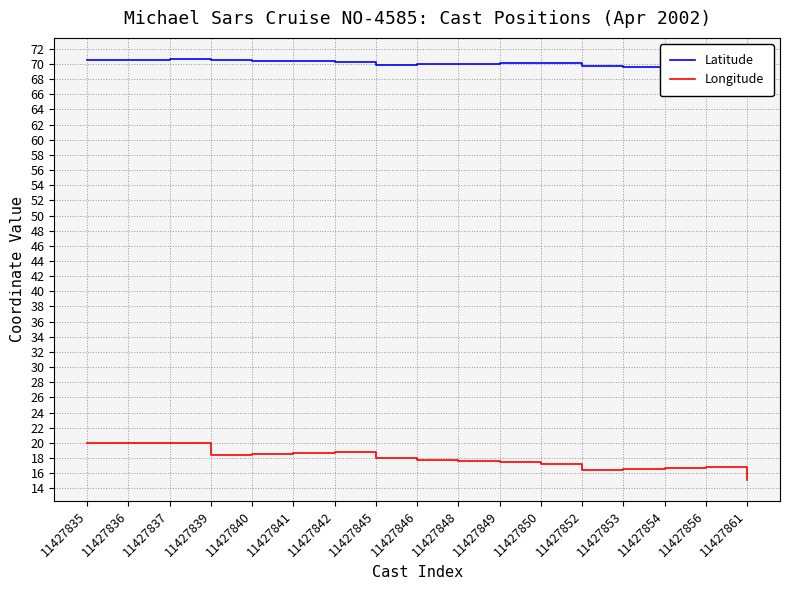

What are all the series names shown in the legend?

Latitude, Longitude